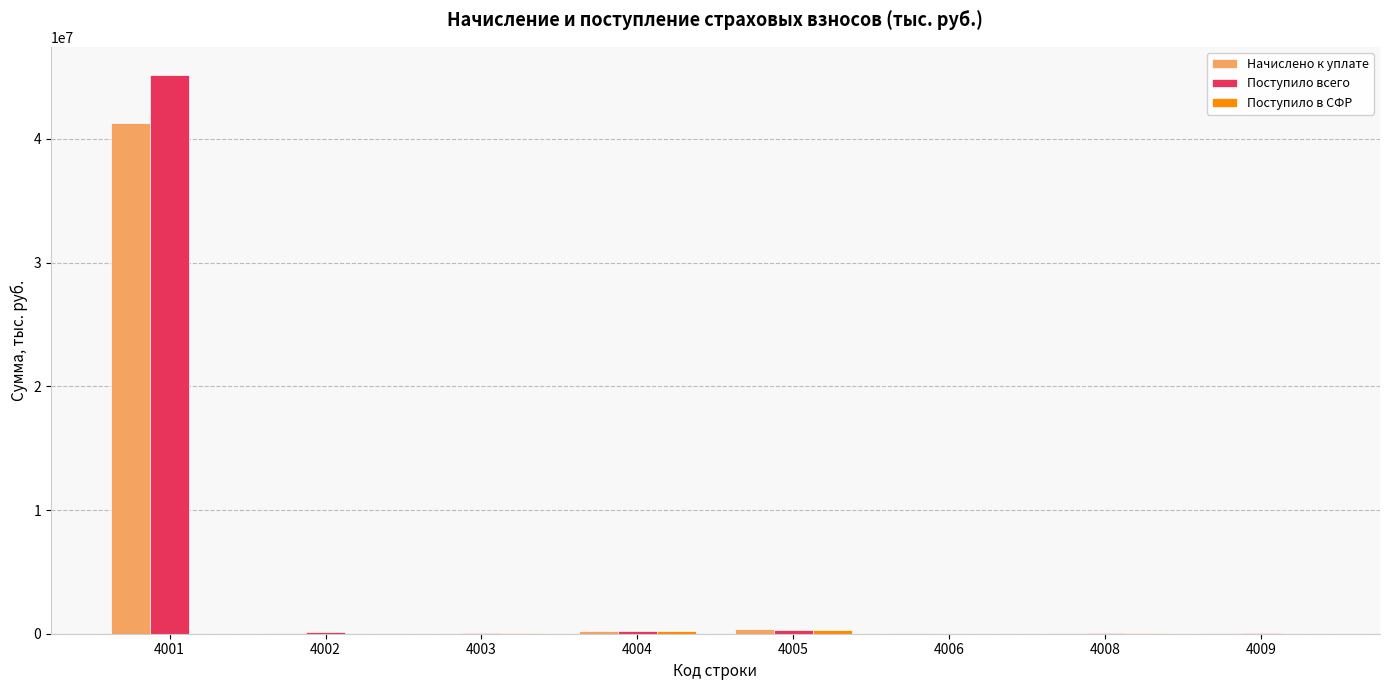

What is the greatest value displayed?

45190208